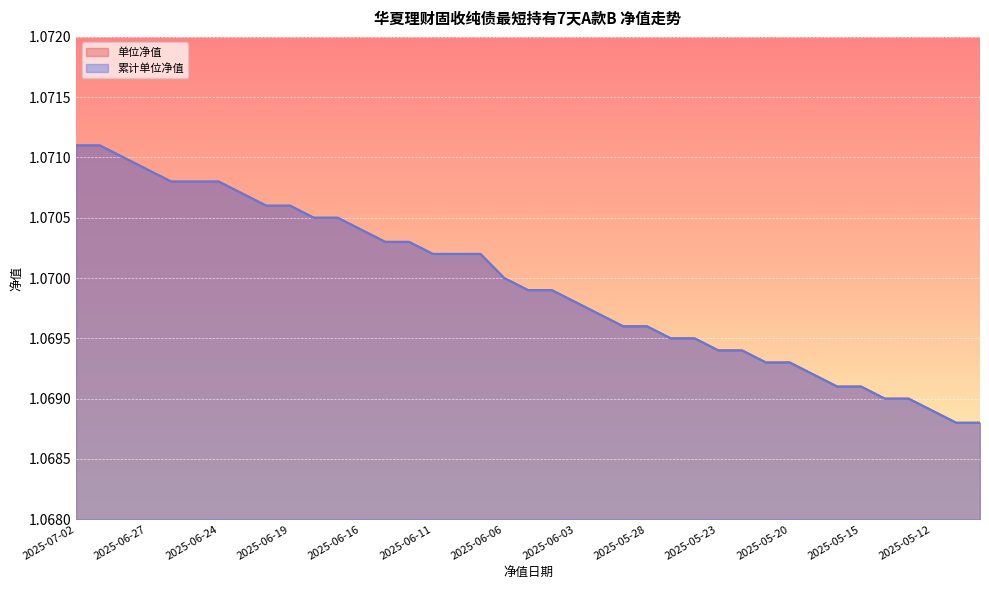

What value does the 单位净值 series have at 2025-05-22?

1.1